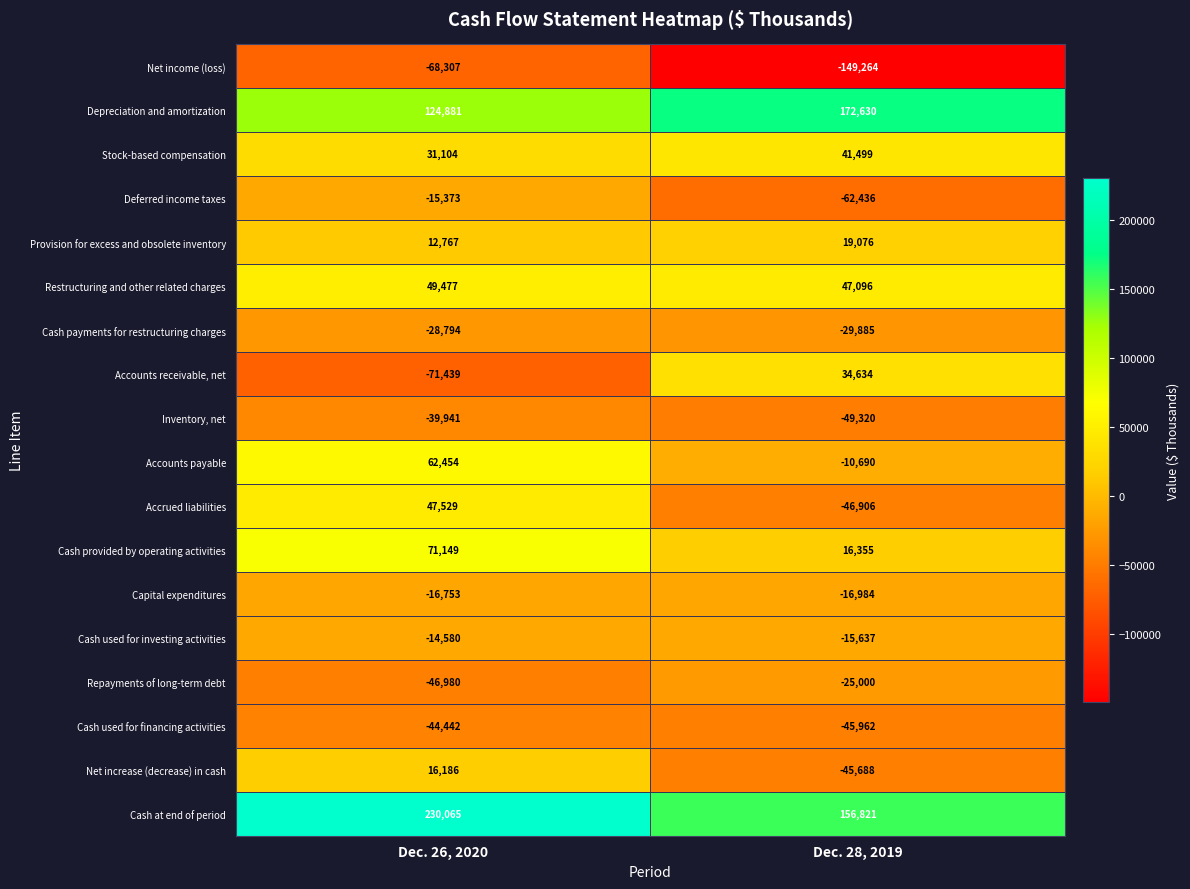

Which label corresponds to the smallest value in the chart?

Dec. 28, 2019